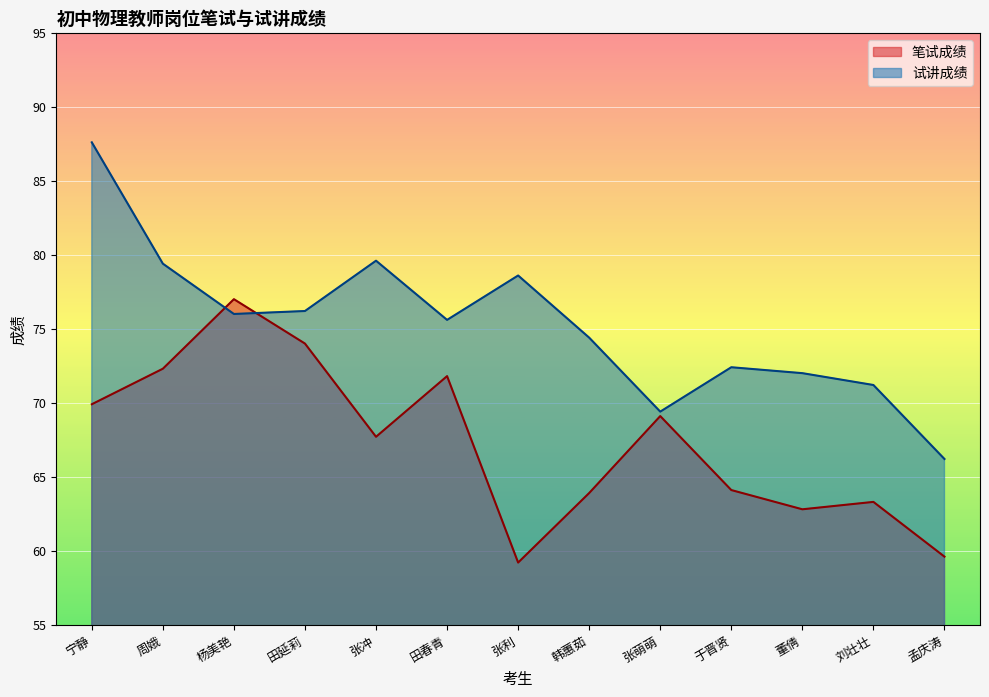

Between 张冲 and 田春青, which series saw the biggest shift?

笔试成绩